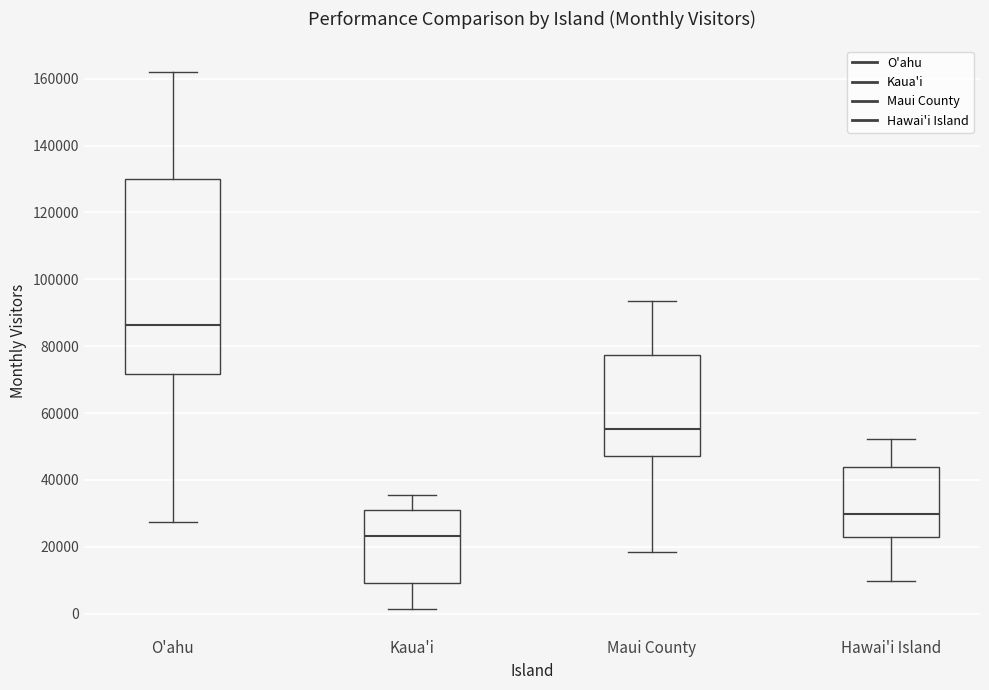

Where does the lower whisker of the box for O'ahu end on the y-axis? The values are not printed on the chart, so give them approximately, as read against the axis.

28000